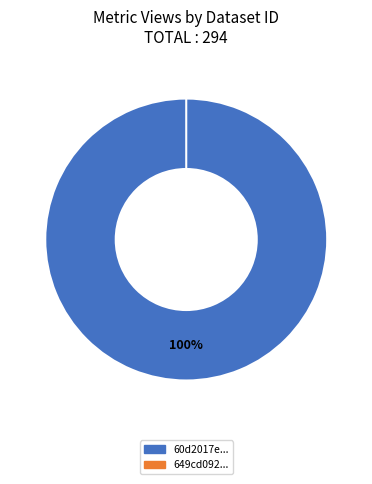

What is the largest slice in the pie chart?

60d2017e0781901de8633256